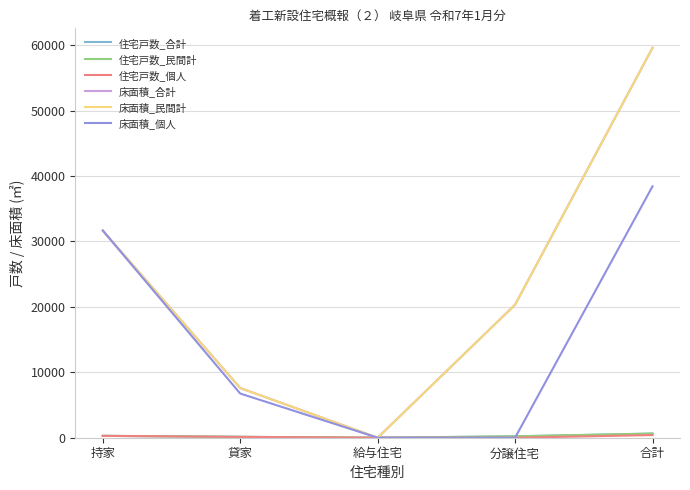

At which label does 住宅戸数_合計 reach its minimum?

給与住宅